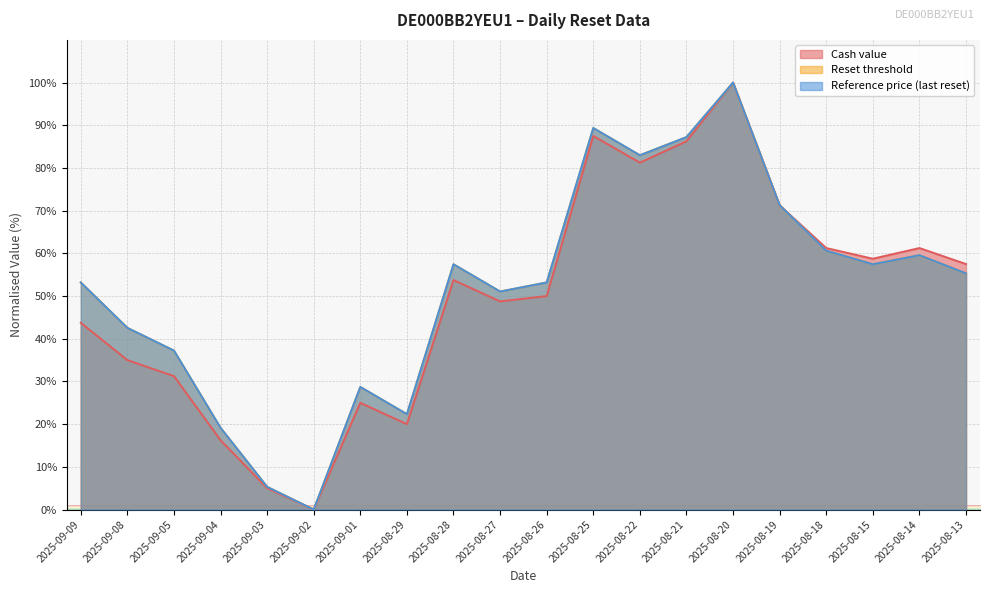

Which category has the lowest value in the Cash value series?

2025-09-02